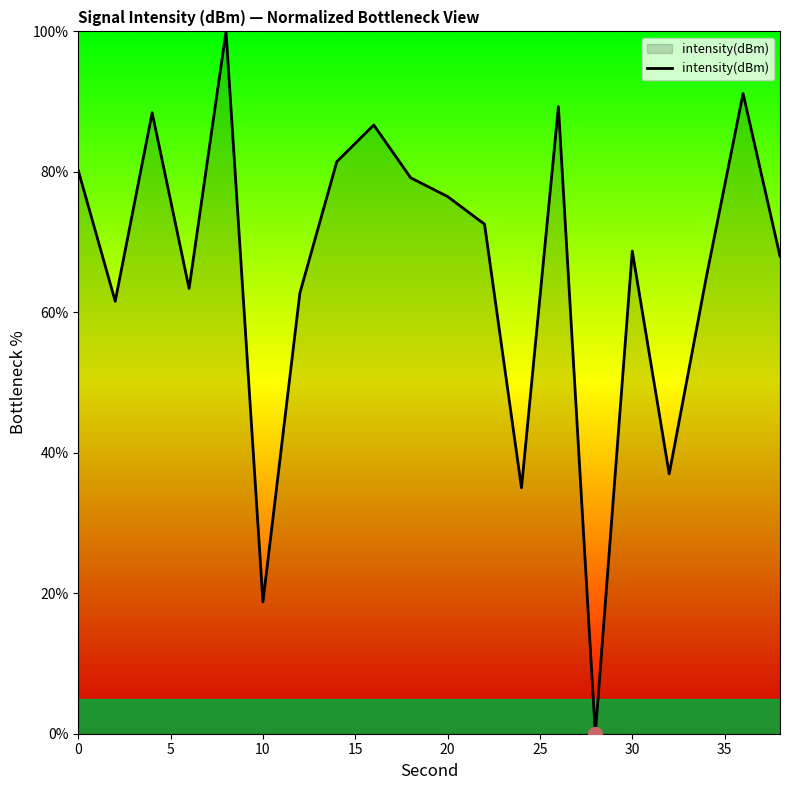

What is the maximum value shown in the chart?

100.0